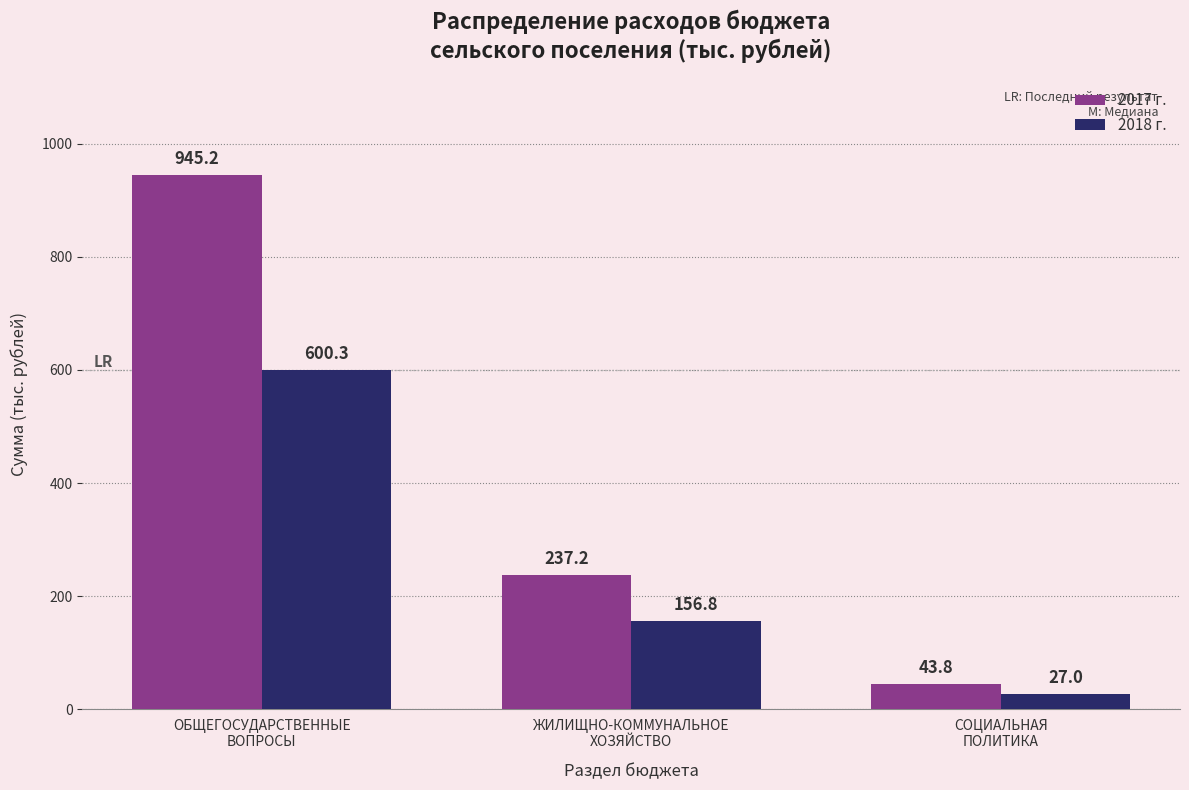

Reading right to left, list all the values displayed in this chart.

2017 г.: 43.8	237.2	945.2
2018 г.: 27.0	156.8	600.3